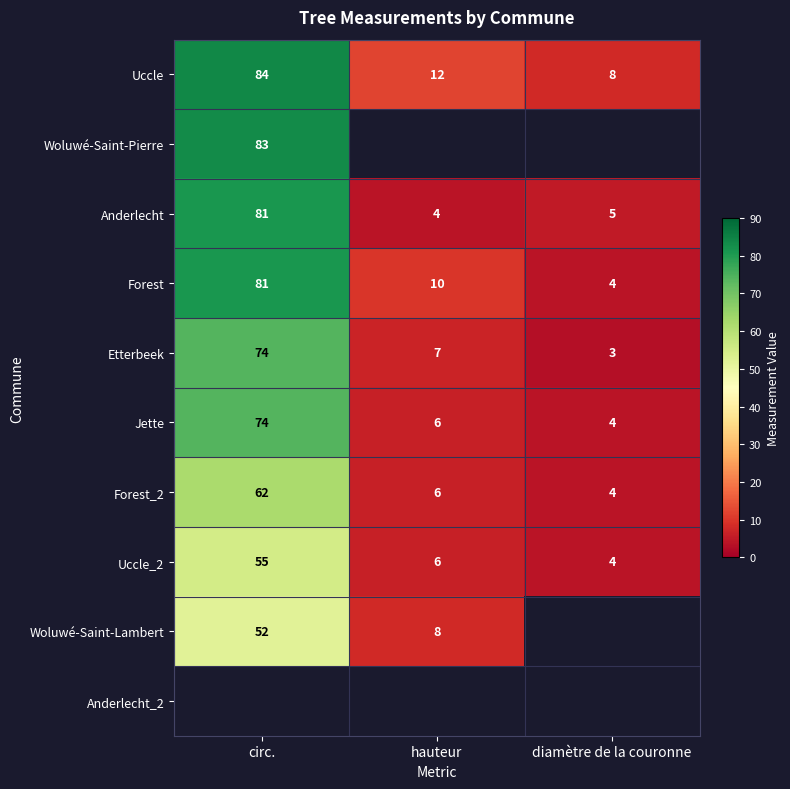

Rank the categories by Uccle value from highest to lowest.

circ., hauteur, diamètre de la couronne